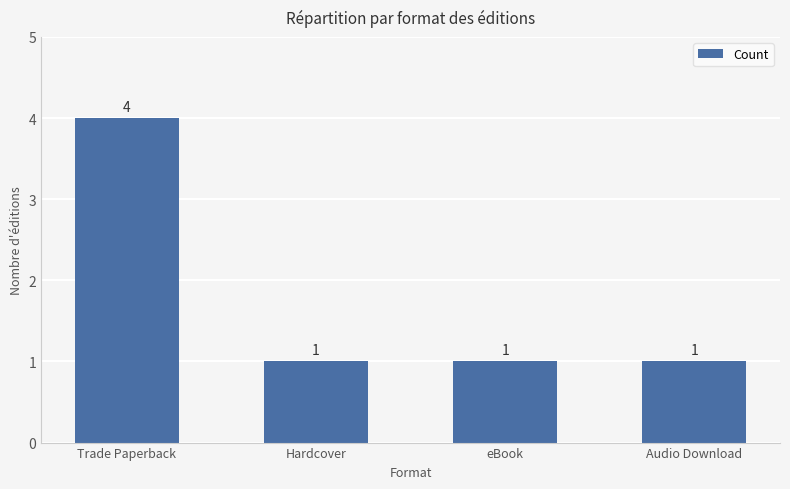

The value at eBook is 1. True or false?

True